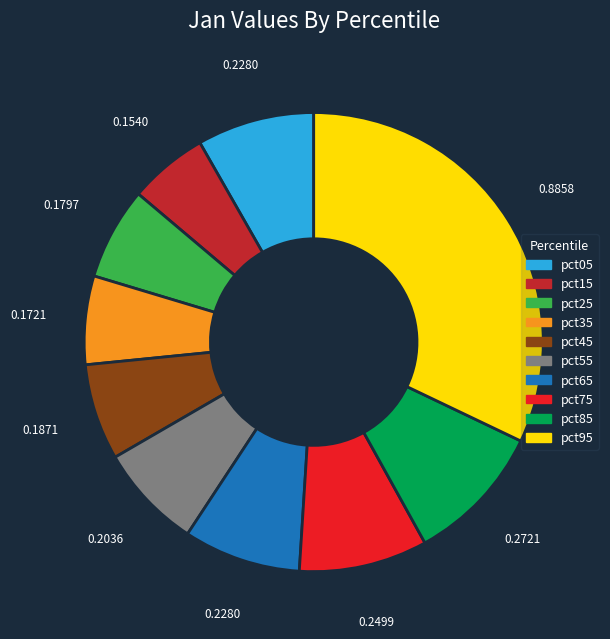

Does any single category account for the majority?

No